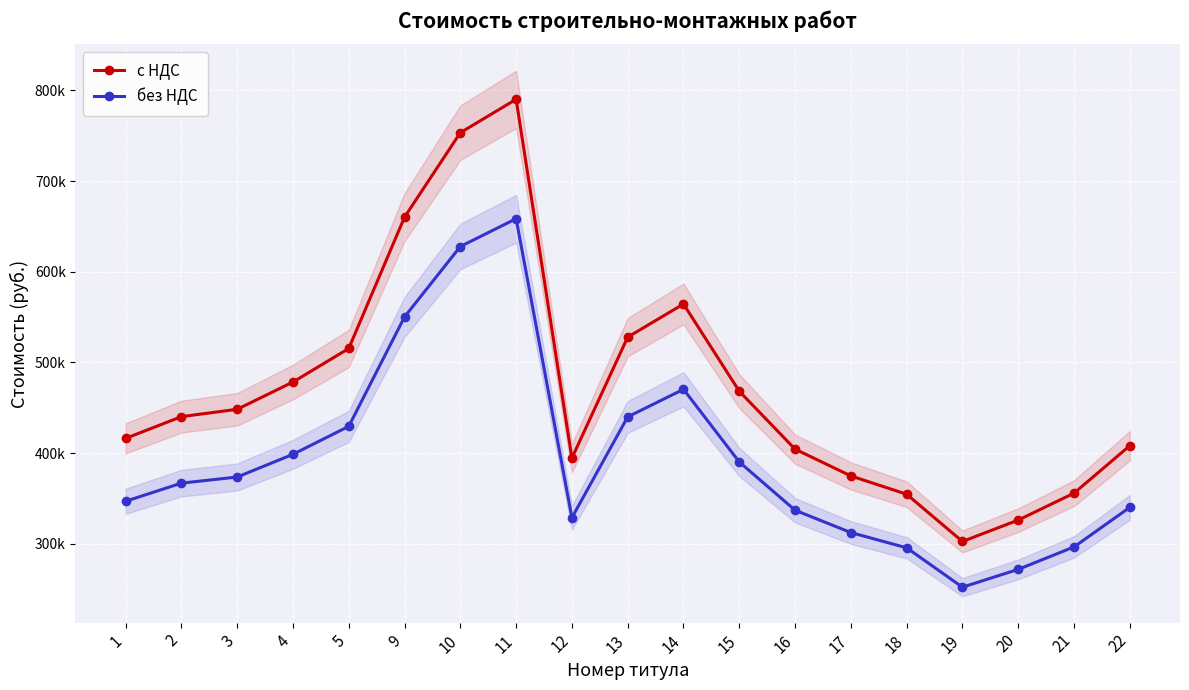

At how many categories does at least one series exceed 486156?

6